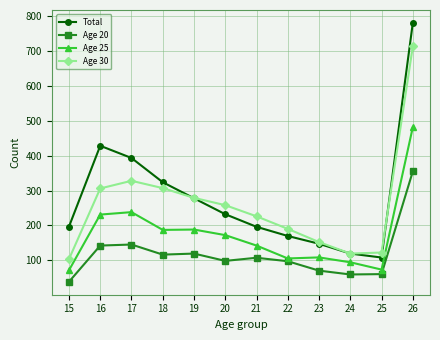

Count the number of categories in the chart.

12